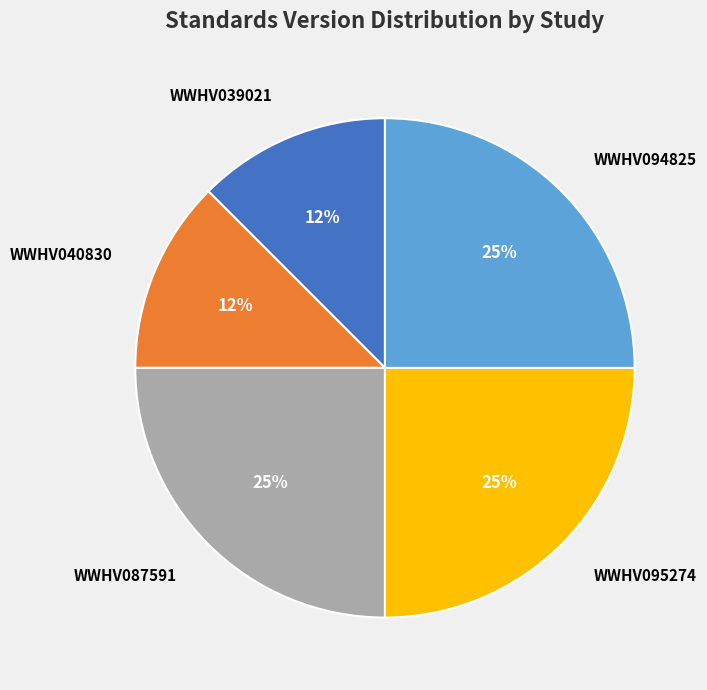

Does WWHV039021 account for over 50% of the chart?

No